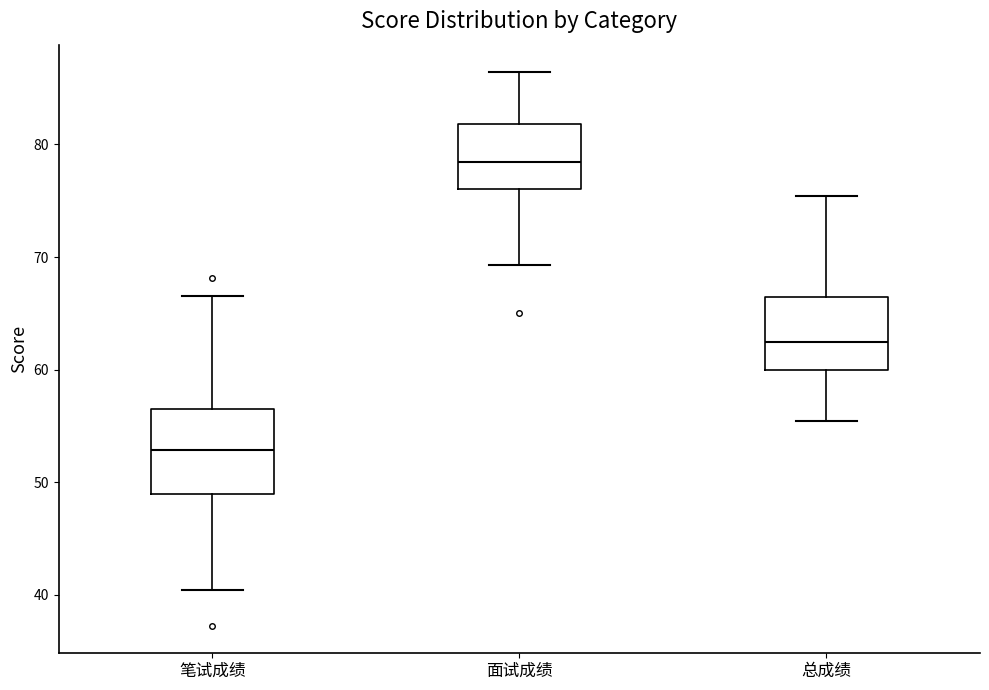

Which box is the tallest, from its lower edge to its upper edge?

笔试成绩